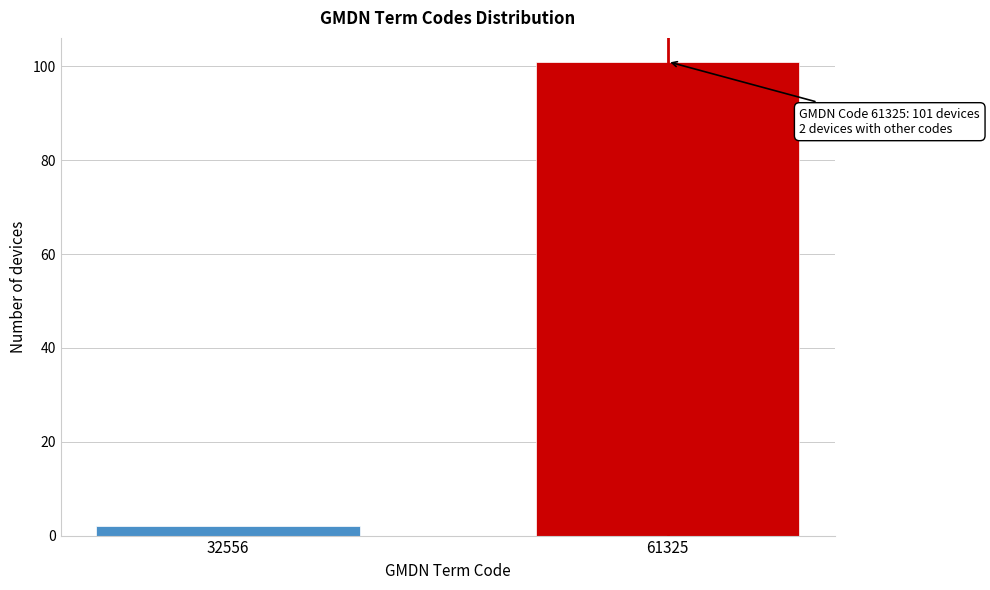

Reading right to left, extract all data points from this chart.

61325=101	32556=2